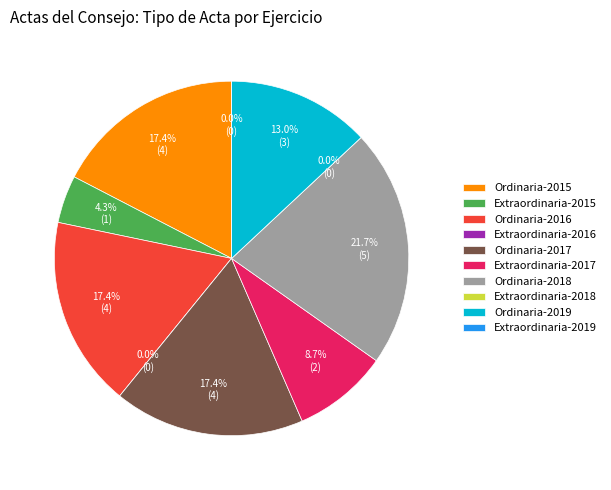

To the nearest percent, what is the combined percentage of 2015-Ordinaria and 2015-Ordinaria?

17%